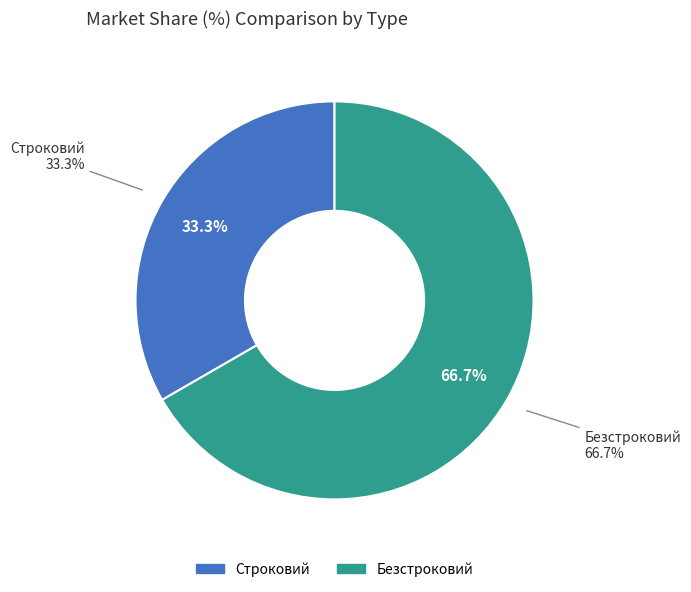

Does any single category account for the majority?

Yes